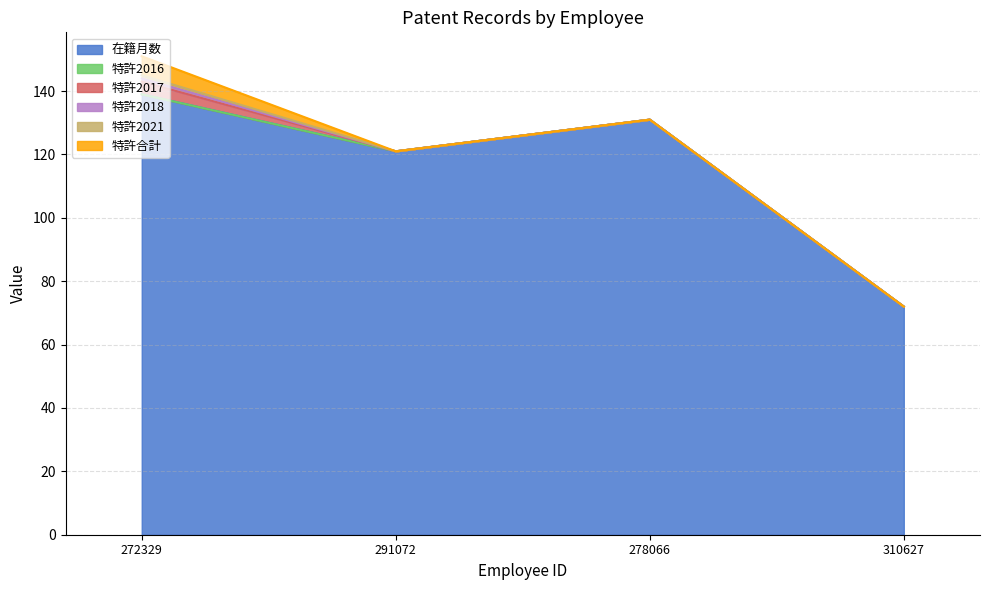

At which label does 特許2021 reach its minimum?

291072